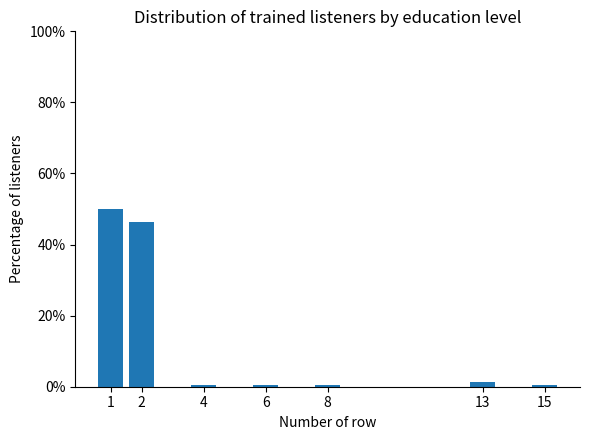

Reading left to right, list all the values displayed in this chart.

50.0	46.4	0.6	0.6	0.6	1.2	0.6